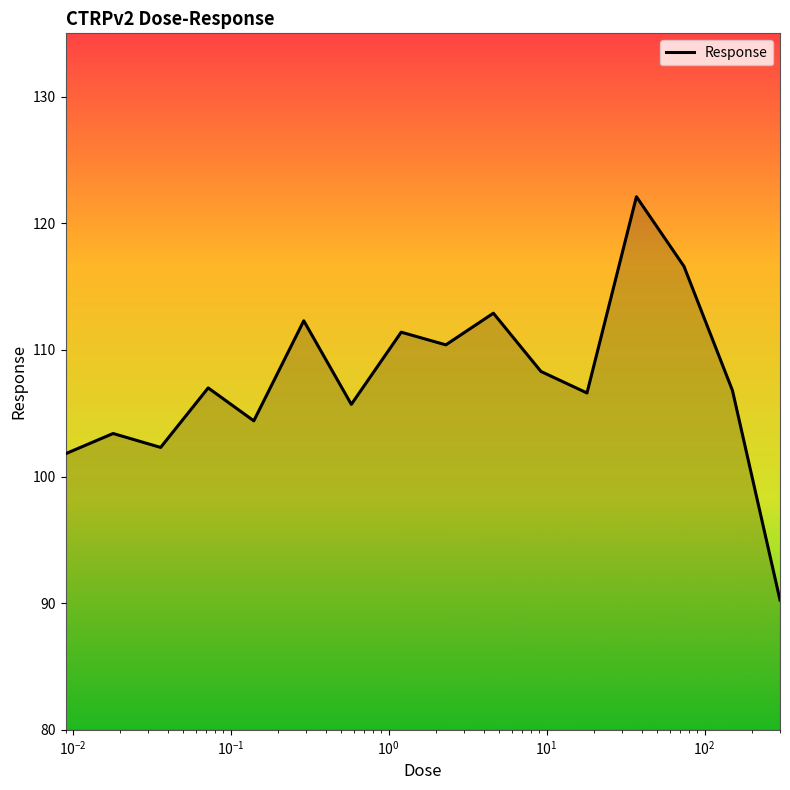

What is the greatest value displayed?

122.1